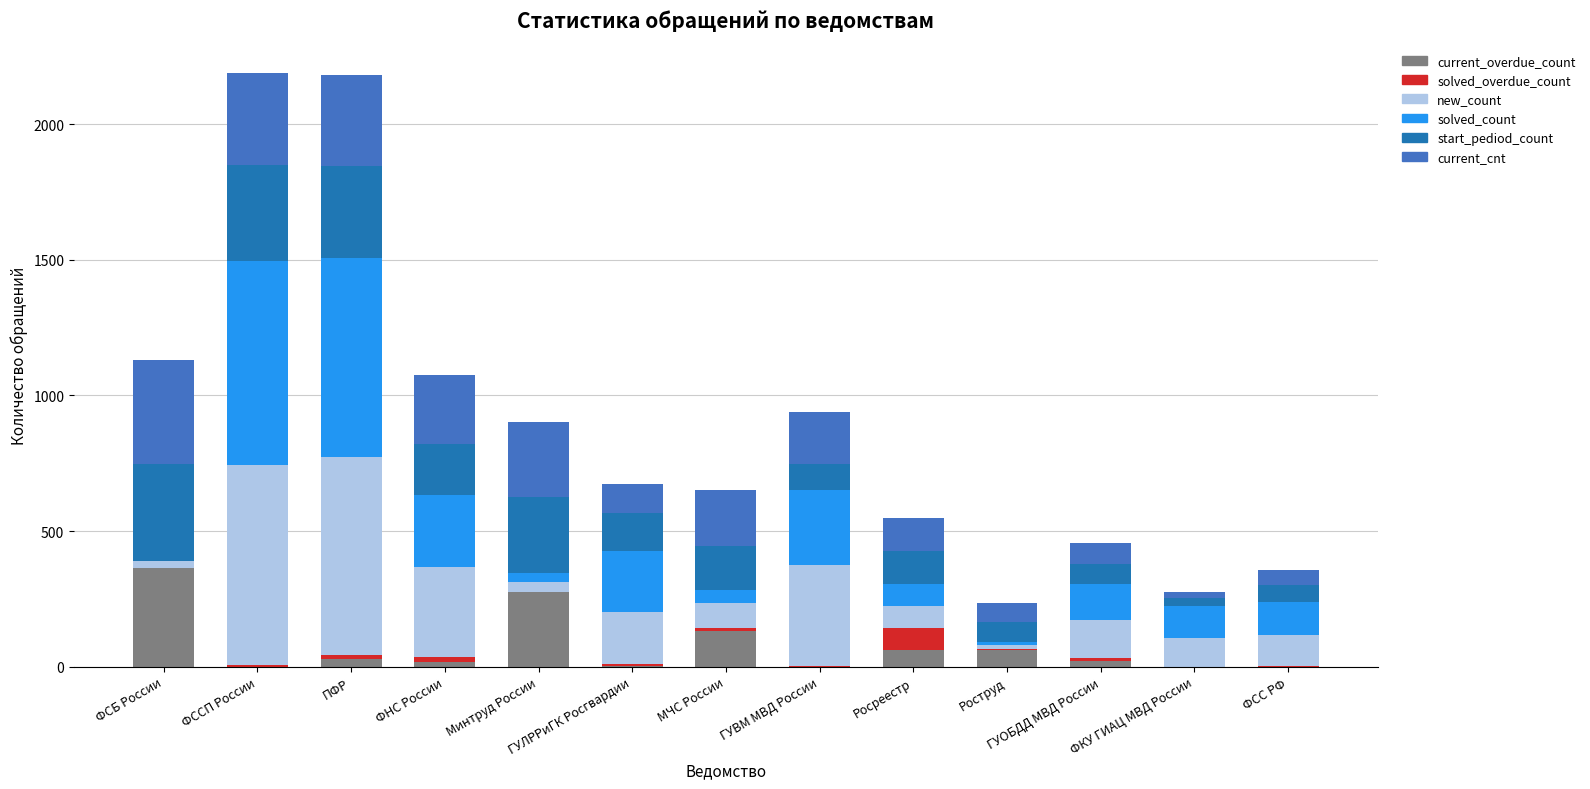

What is the highest value of the current_overdue_count series?

364